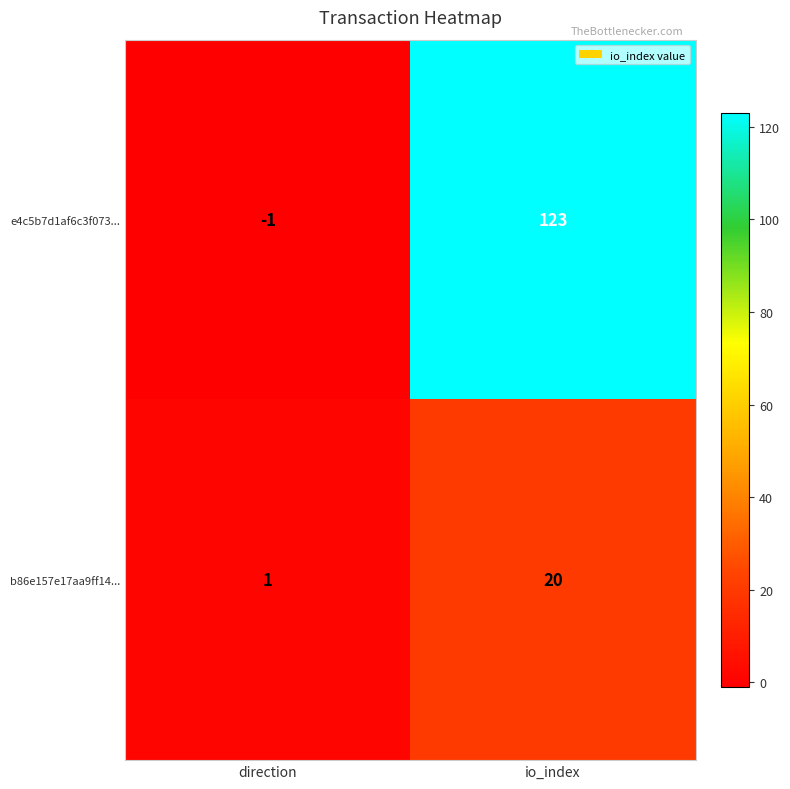

What is the approximate value of e4c5b7d1af6c3f073... at io_index?

123